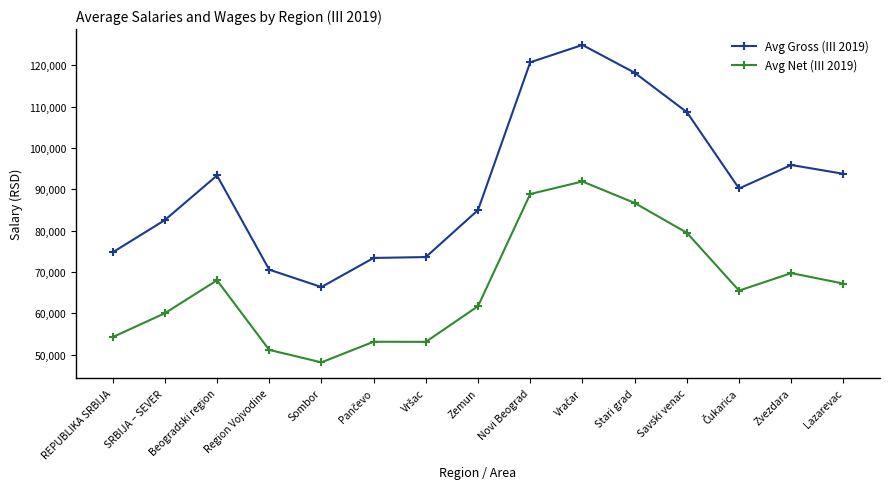

What is the sum of all Avg Gross (III 2019) values?

1371948